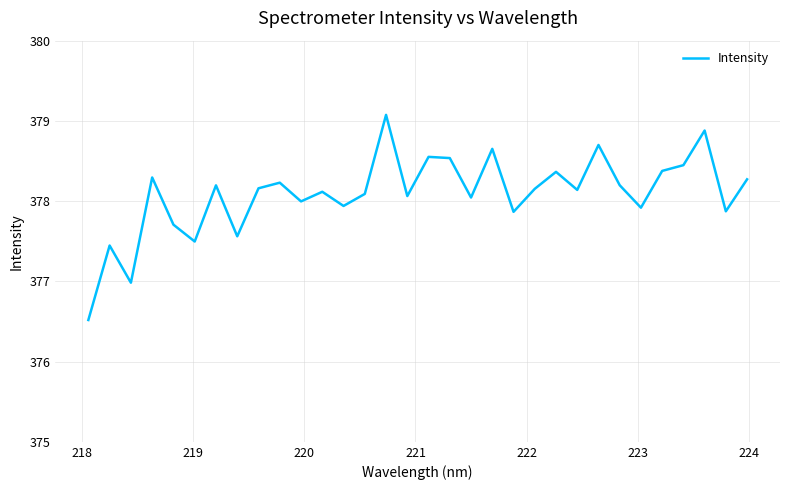

What is the difference between the maximum and minimum values?

2.6